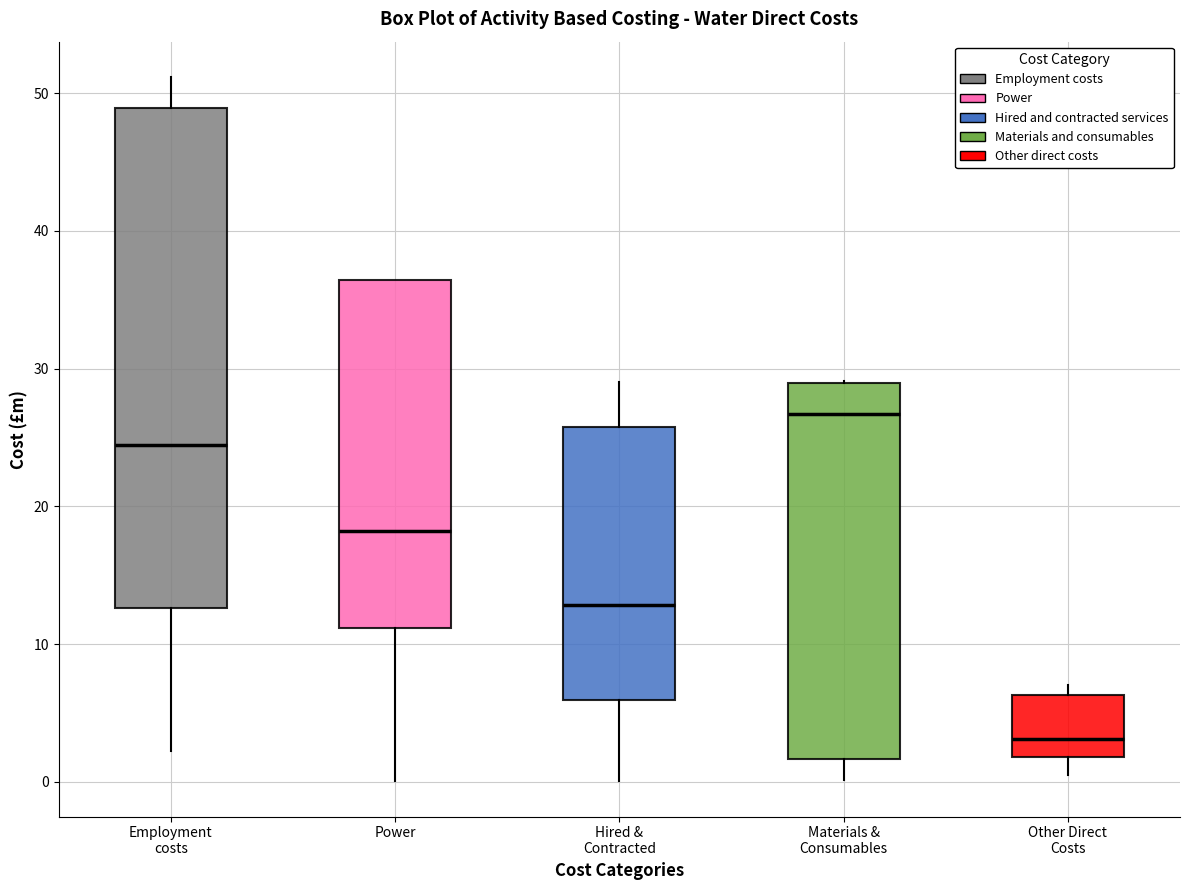

Reading left to right, read every box against the y-axis: the position of its median line, the range the box covers, and the ends of its whiskers. The values are not printed on the chart, so give them approximately, as read against the axis.

Employment costs: median 24, box 13 to 49, whiskers 2 to 51
Power: median 18, box 11 to 36, whiskers 0 to 36
Hired & Contracted: median 13, box 6 to 26, whiskers 0 to 29
Materials & Consumables: median 27, box 2 to 29, whiskers 0 to 29
Other Direct Costs: median 3, box 2 to 6, whiskers 0 to 7